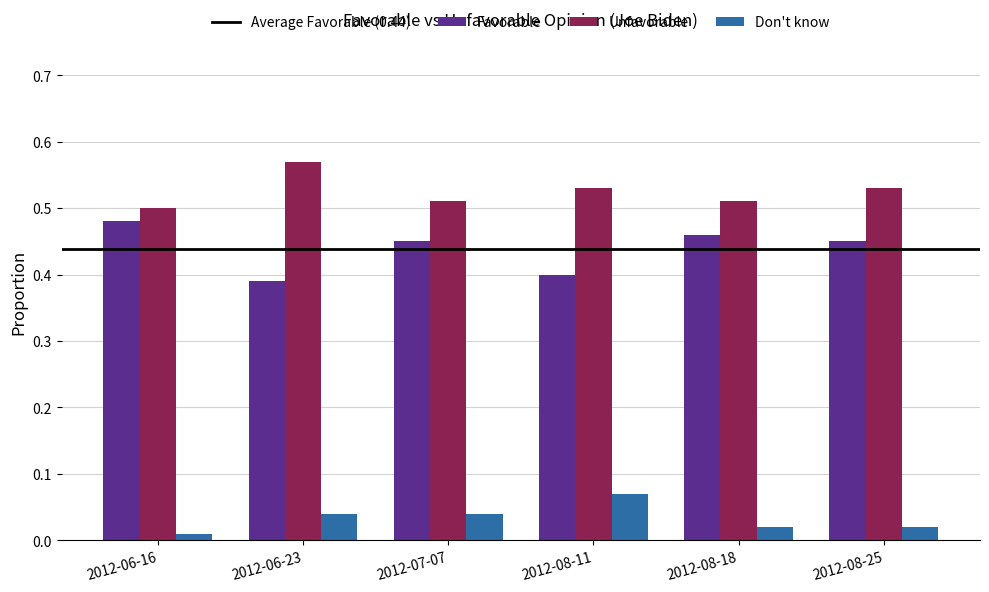

What is the sum of the Favorable values at 2012-08-25 and 2012-06-23?

0.8